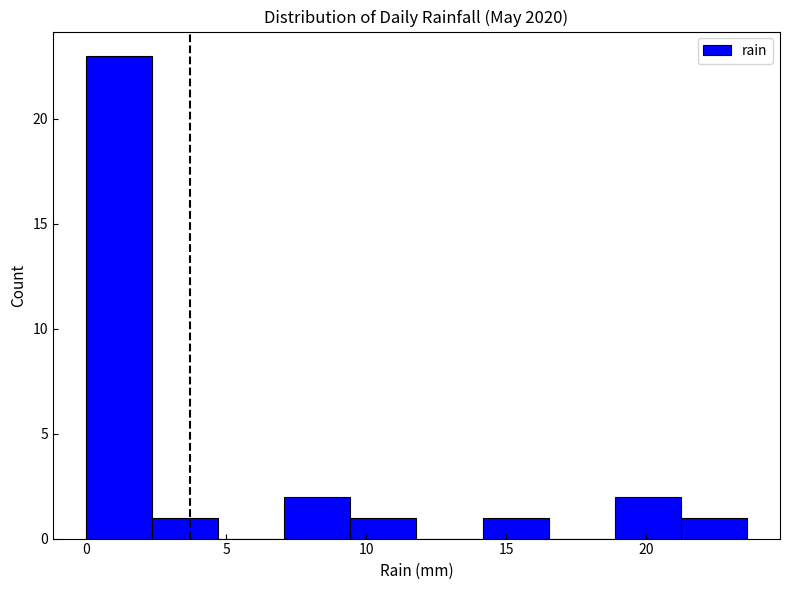

What is the height of the bar covering 7.0 to 9.5 on the x-axis? Neither the bar edges nor the heights are printed on the chart, so give them approximately, as read against the axes.

2